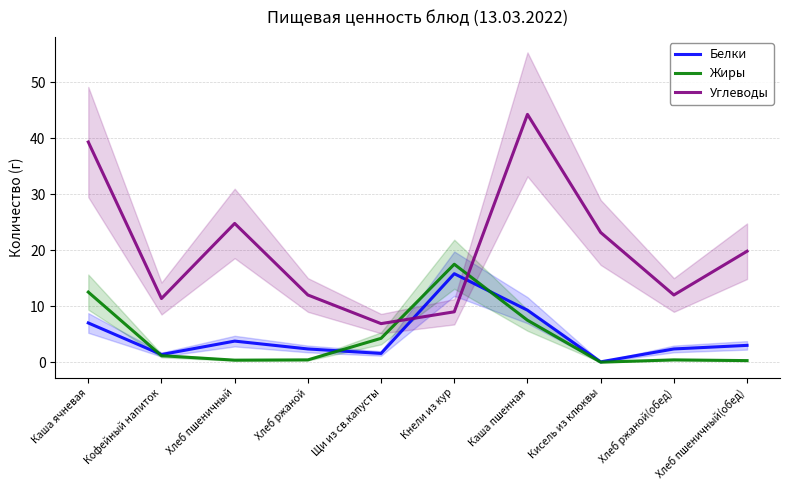

Where does the Белки series first go above 3?

Каша ячневая